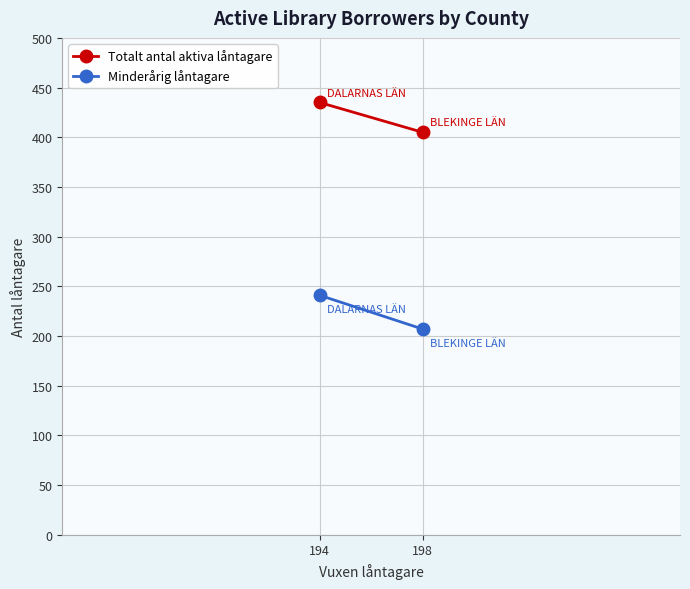

Count the Minderårig låntagare values in the range 207 to 241.

2